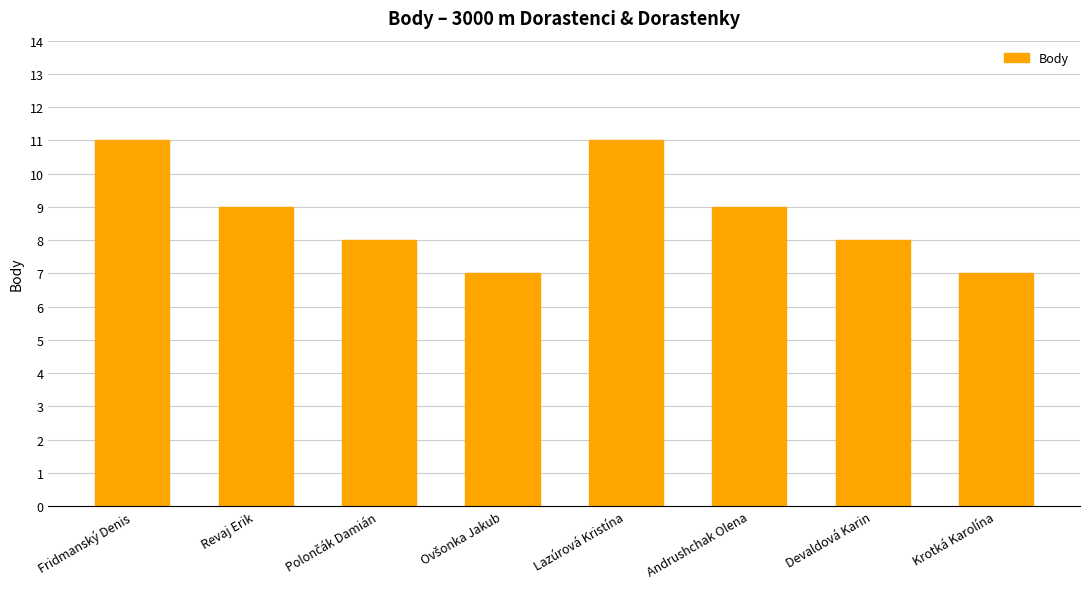

What is the label of the 4th bar from the right?

Lazúrová Kristína